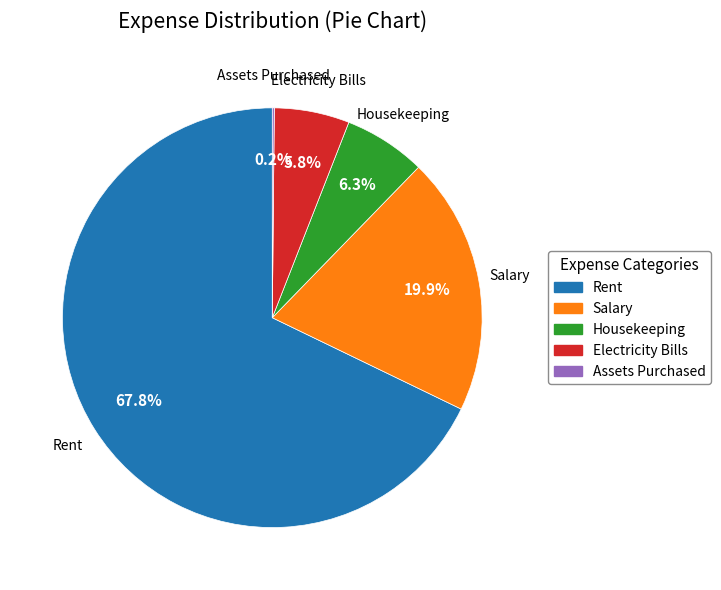

What percentage is the Salary slice, to the nearest percent?

20%